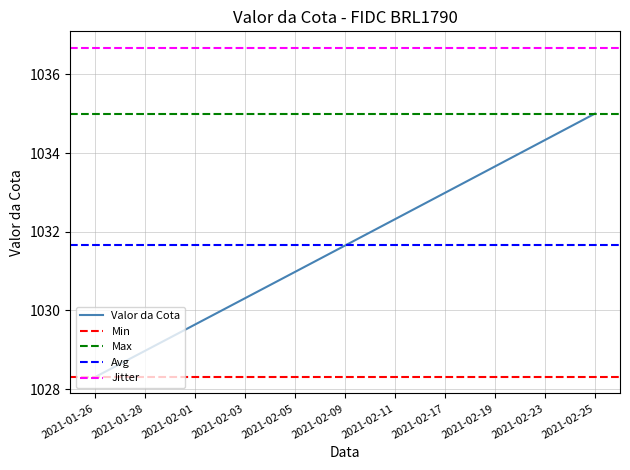

At which category does the chart reach its peak across all series?

2021-02-25